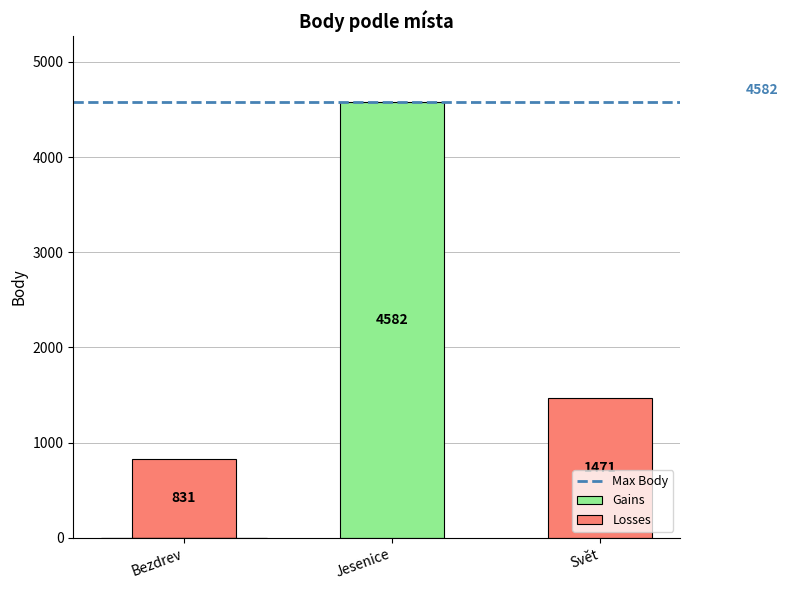

What is the label of the 2nd bar from the right?

Jesenice